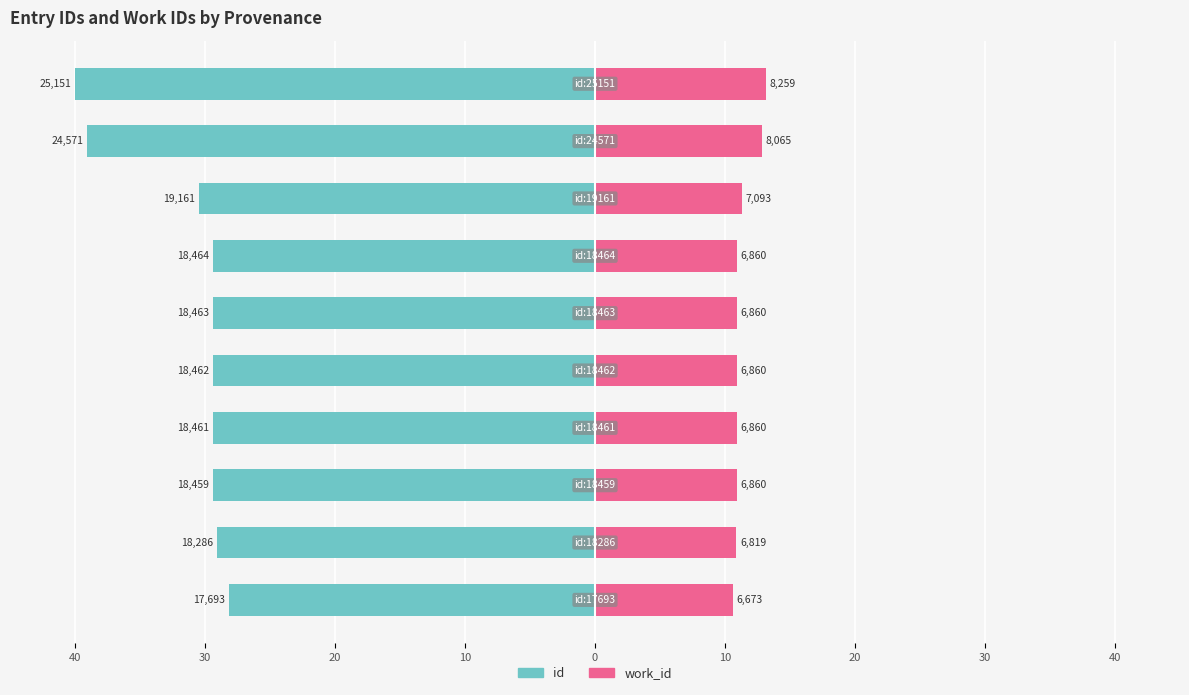

How many bars are there in total?

20